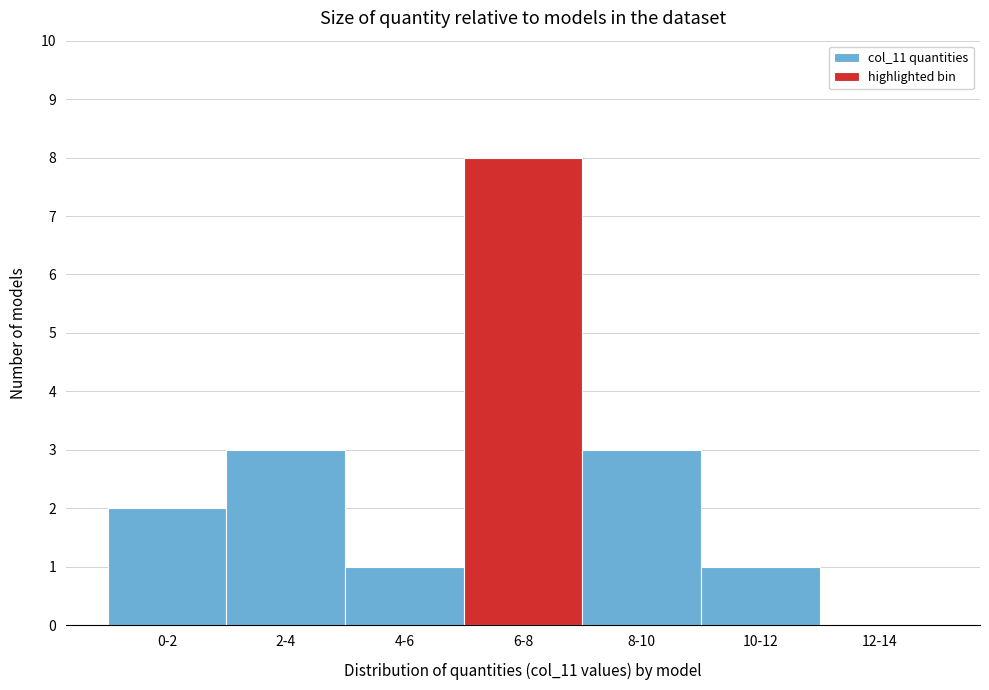

Reading left to right, what are all the values shown in this chart?

0-2=2	2-4=3	4-6=1	6-8=8	8-10=3	10-12=1	12-14=0